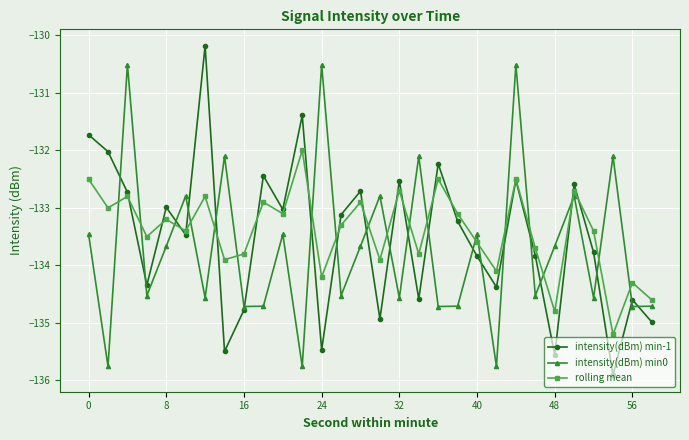

How many interior local peaks does the intensity(dBm) min-1 series have?

10